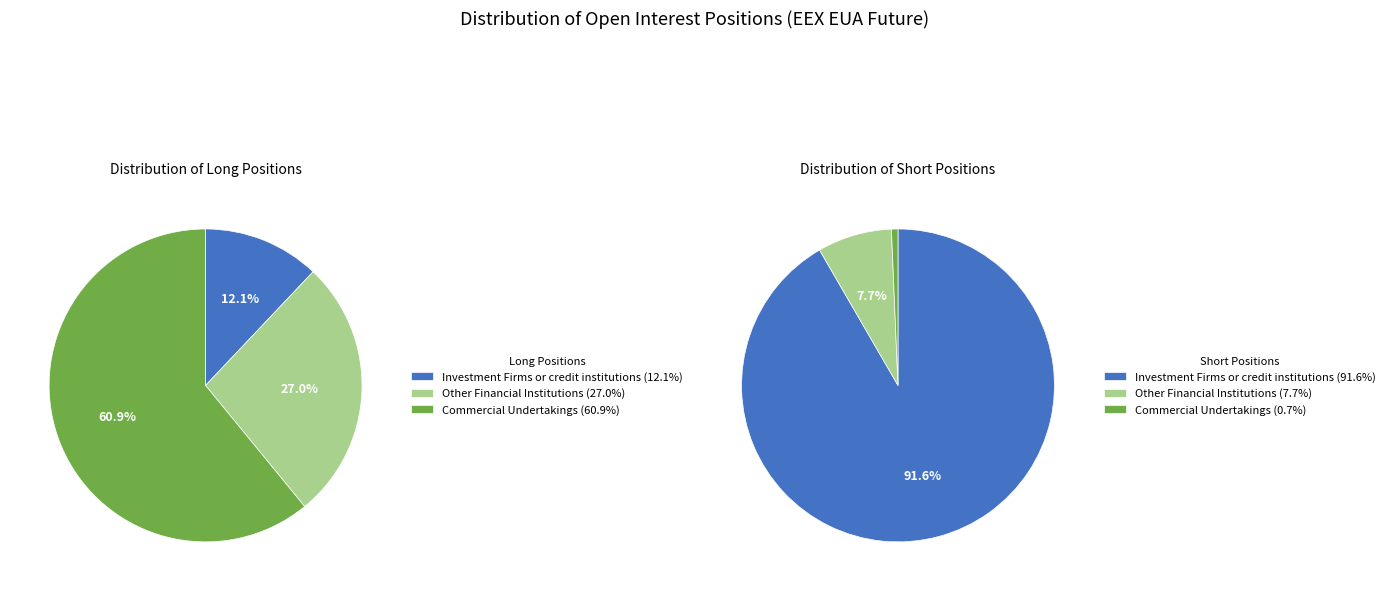

Which category accounts for the majority?

Commercial Undertakings